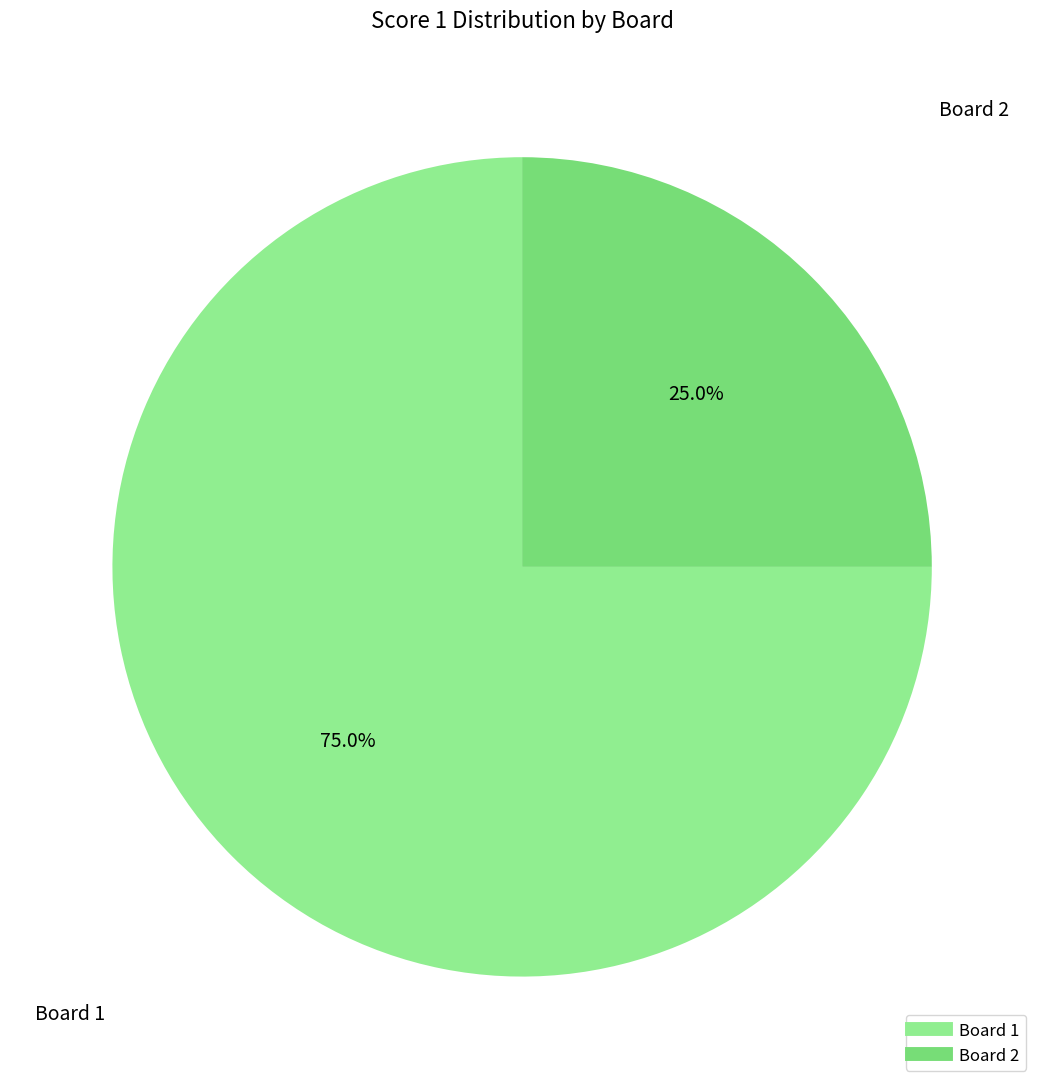

Rank the categories by value from lowest to highest.

2, 1